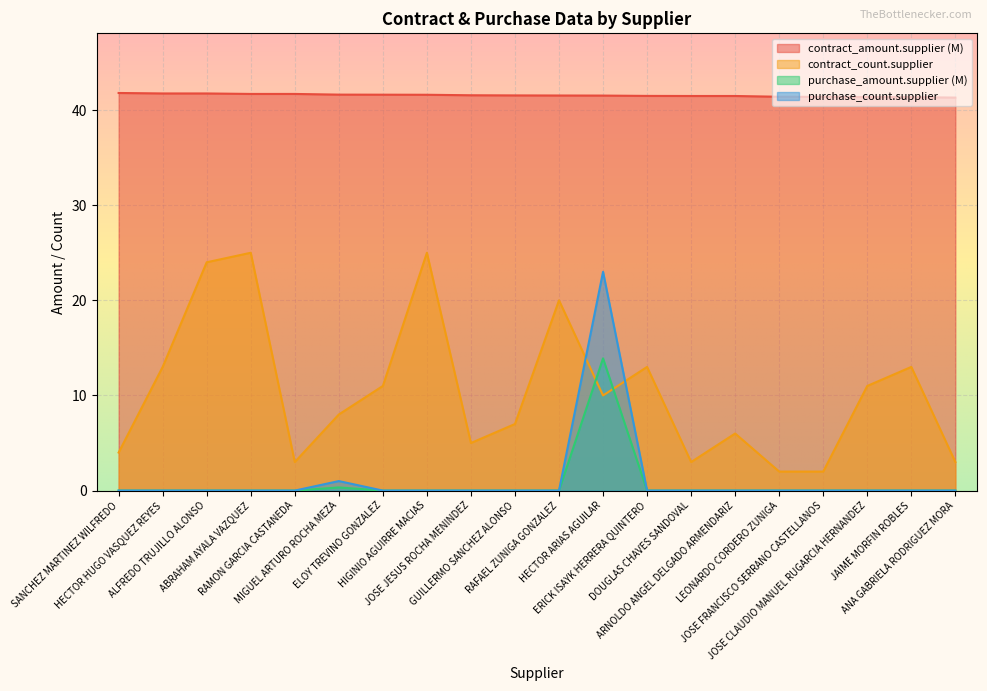

Which series changed the most between LEONARDO CORDERO ZUNIGA and JAIME MORFIN ROBLES?

contract_count.supplier